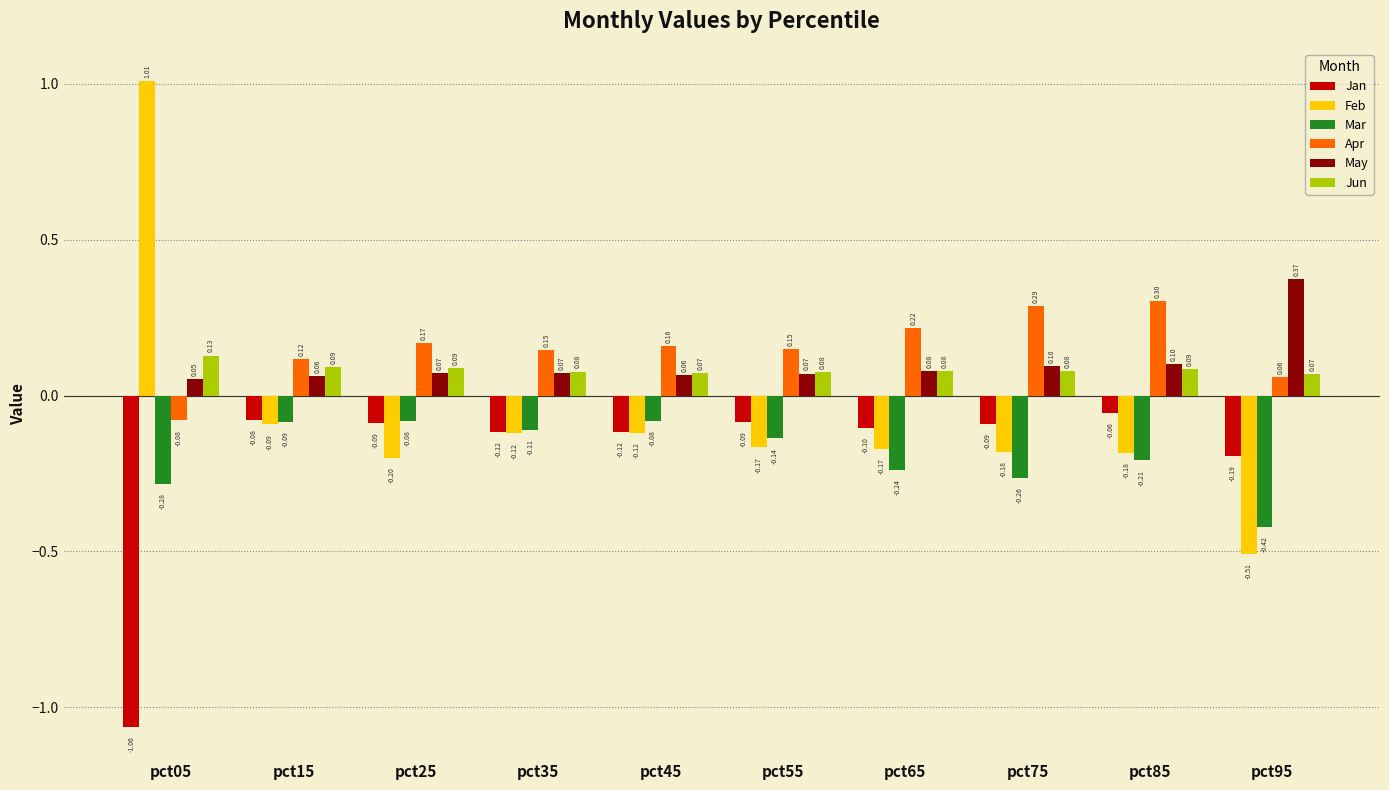

Read the Jan value at pct85.

-0.1